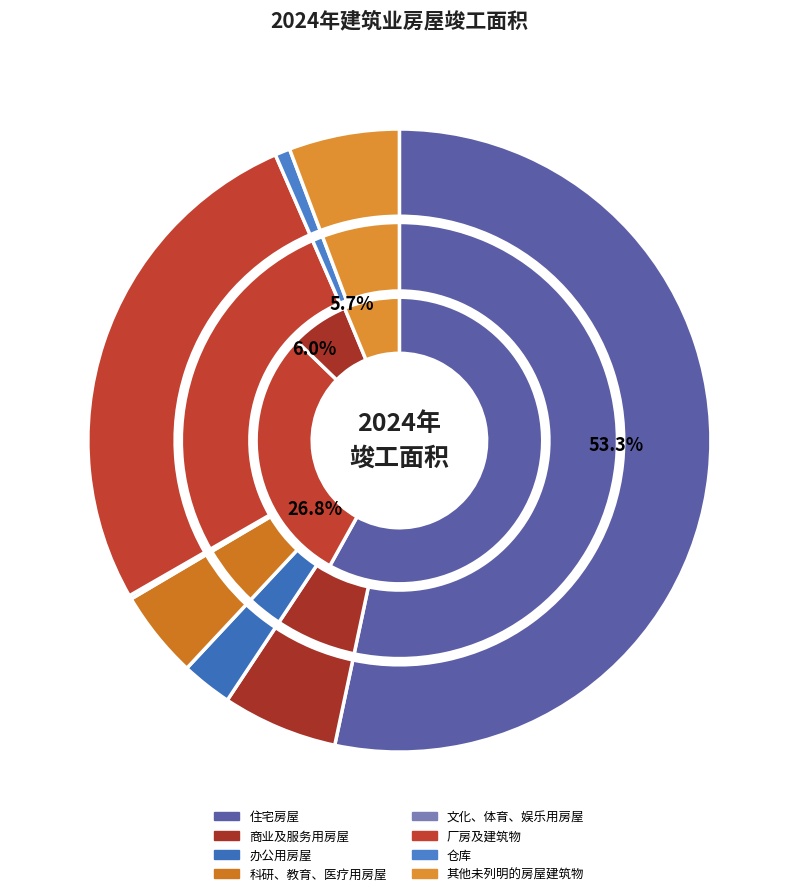

To the nearest percent, what portion does 其他未列明的房屋建筑物 represent?

6%